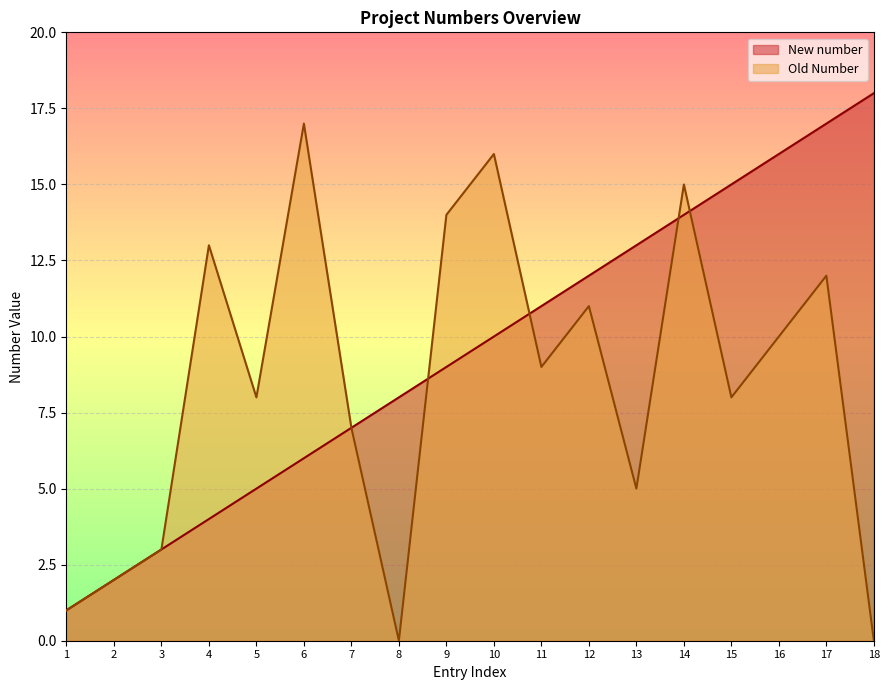

Where do Old Number and New number first cross each other?

8 and 9